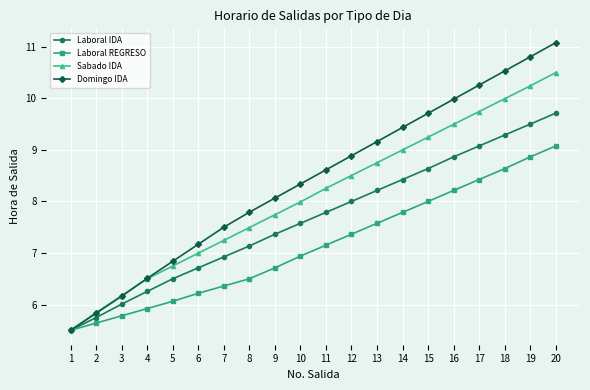

What is the minimum value shown in the chart?

5.5